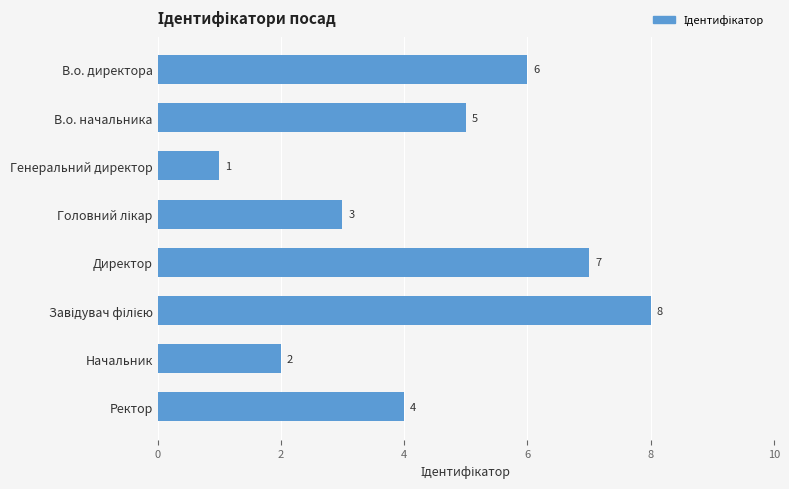

Between Ректор and В.о. директора, which is larger?

В.о. директора